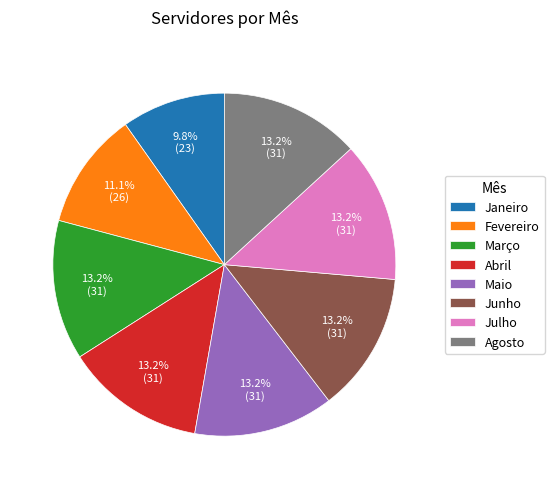

Which category has the smallest portion of the pie?

Janeiro